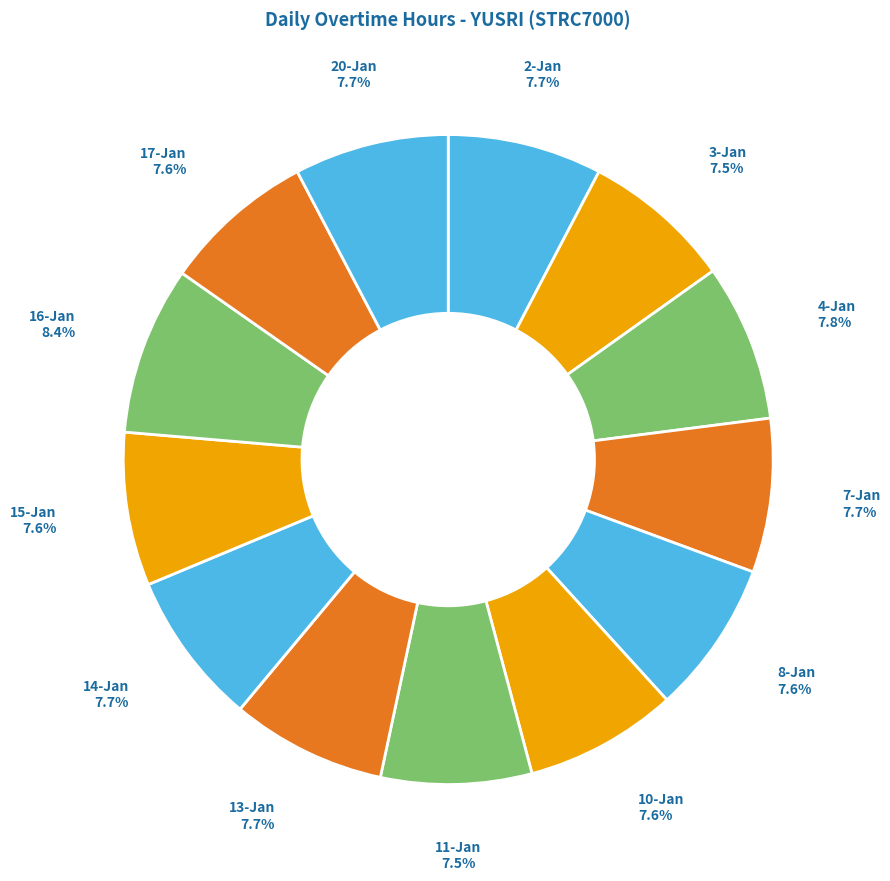

What percentage is the 10-Jan slice, to the nearest percent?

8%